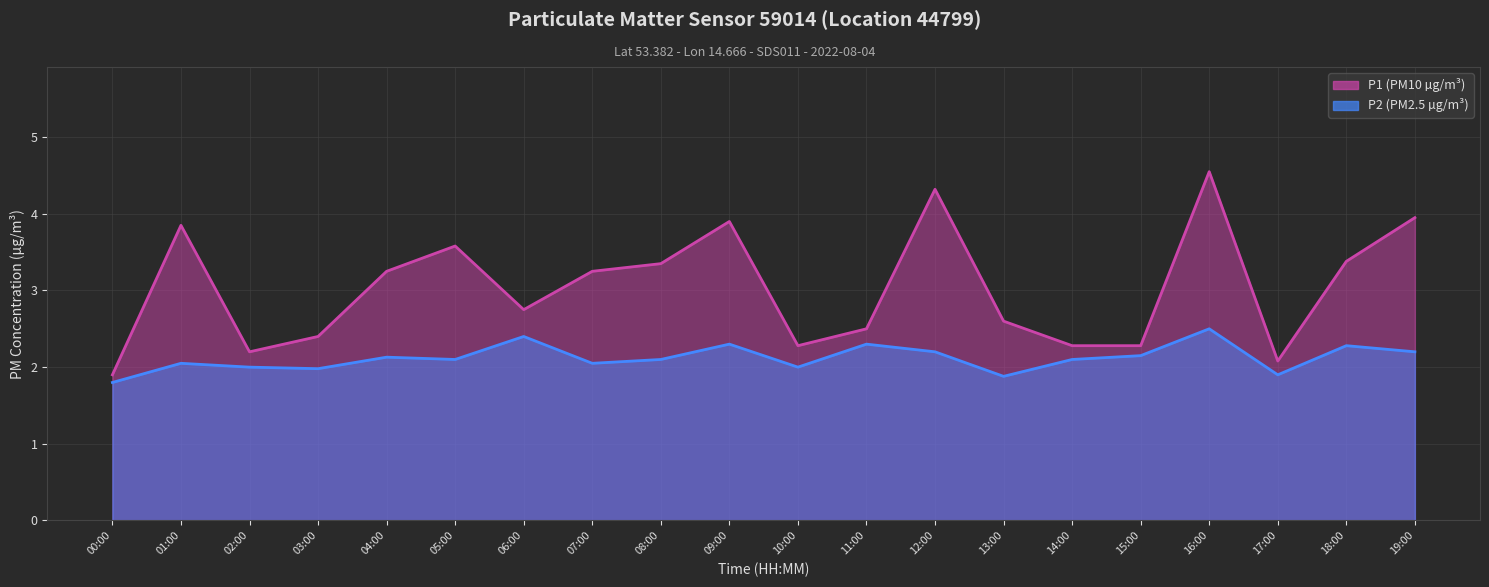

How many lines are shown in the chart?

2